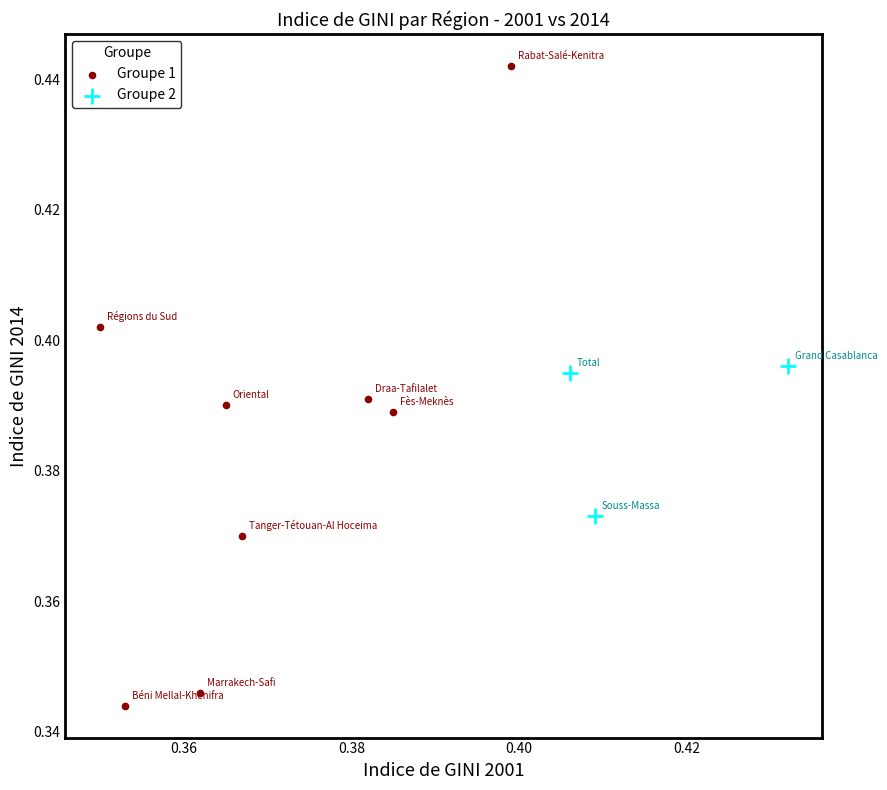

Which series contains the lowest Y value?

Groupe 1